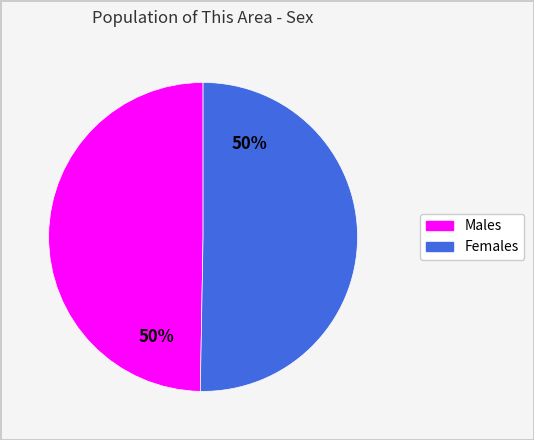

To the nearest percent, what is the average slice percentage?

50%